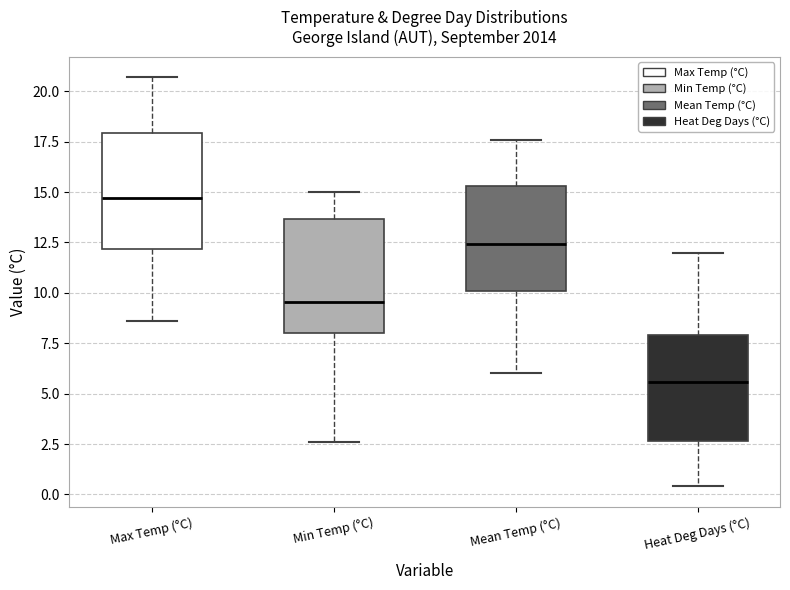

Where is the upper edge of the box for Min Temp (°C) on the y-axis? The values are not printed on the chart, so give them approximately, as read against the axis.

13.5